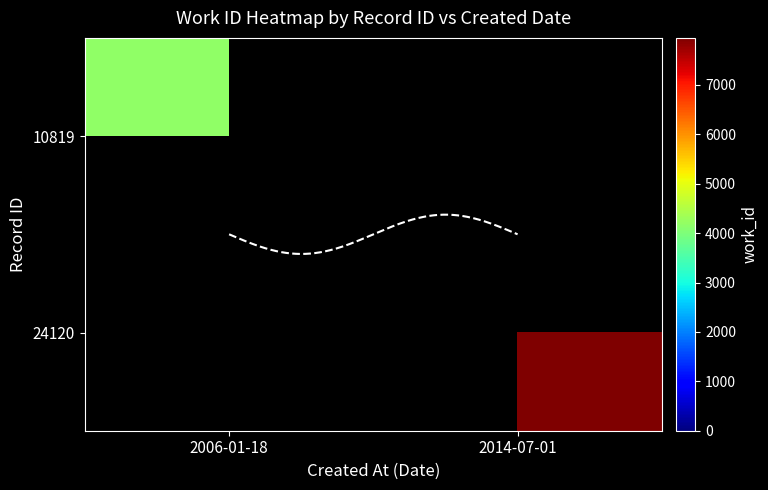

Read the 10819 value at 2006-01-18.

4171.0